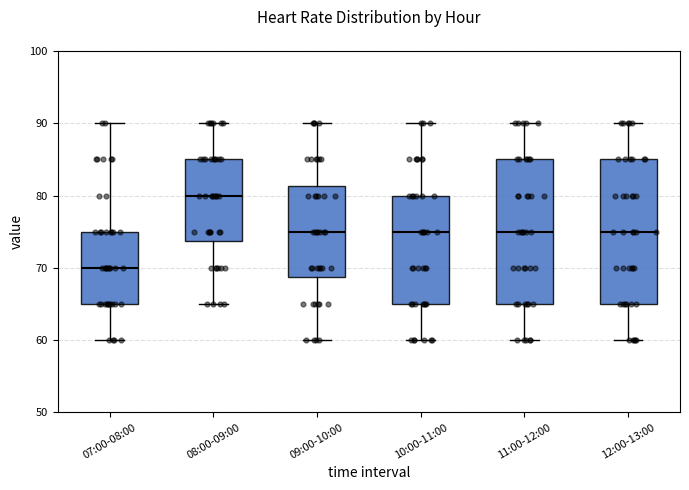

Reading left to right, read every box against the y-axis: the position of its median line, the range the box covers, and the ends of its whiskers. The values are not printed on the chart, so give them approximately, as read against the axis.

07:00-08:00: median 70, box 65 to 75, whiskers 60 to 90
08:00-09:00: median 80, box 74 to 85, whiskers 65 to 90
09:00-10:00: median 75, box 69 to 81, whiskers 60 to 90
10:00-11:00: median 75, box 65 to 80, whiskers 60 to 90
11:00-12:00: median 75, box 65 to 85, whiskers 60 to 90
12:00-13:00: median 75, box 65 to 85, whiskers 60 to 90